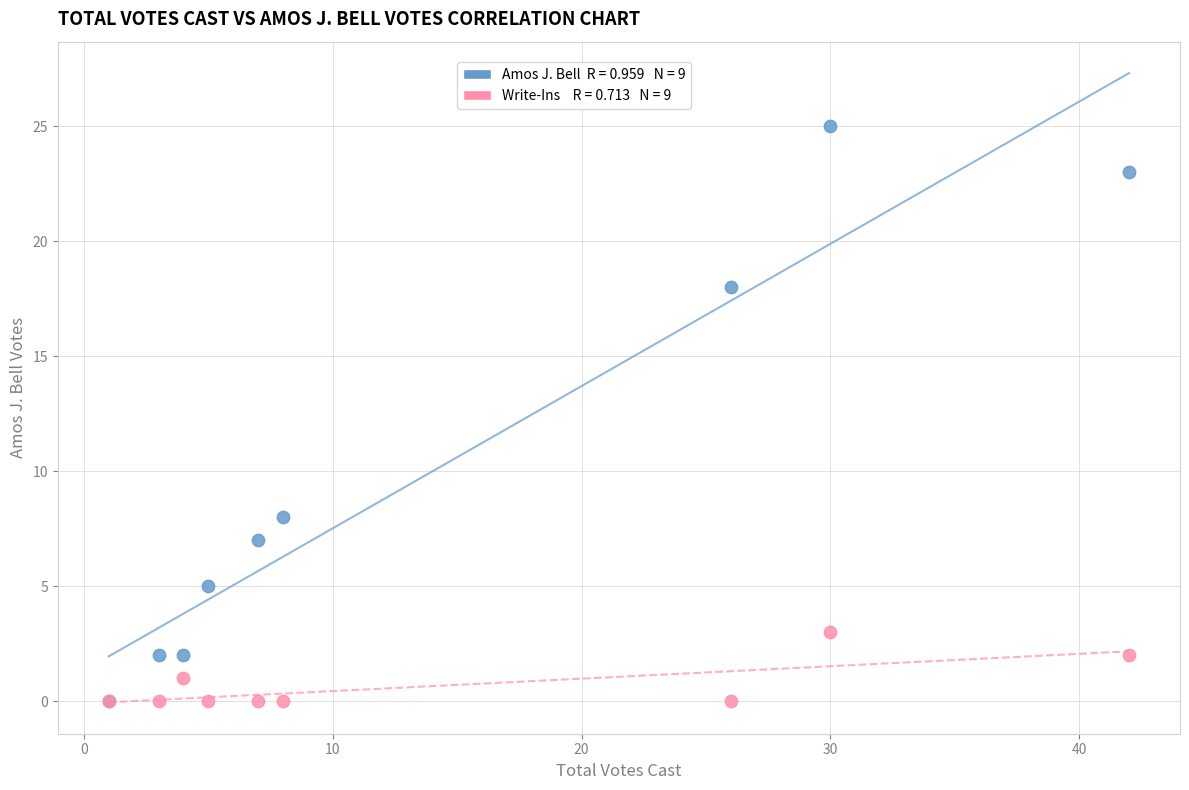

Across all series, what Y value is closest to 12?

8